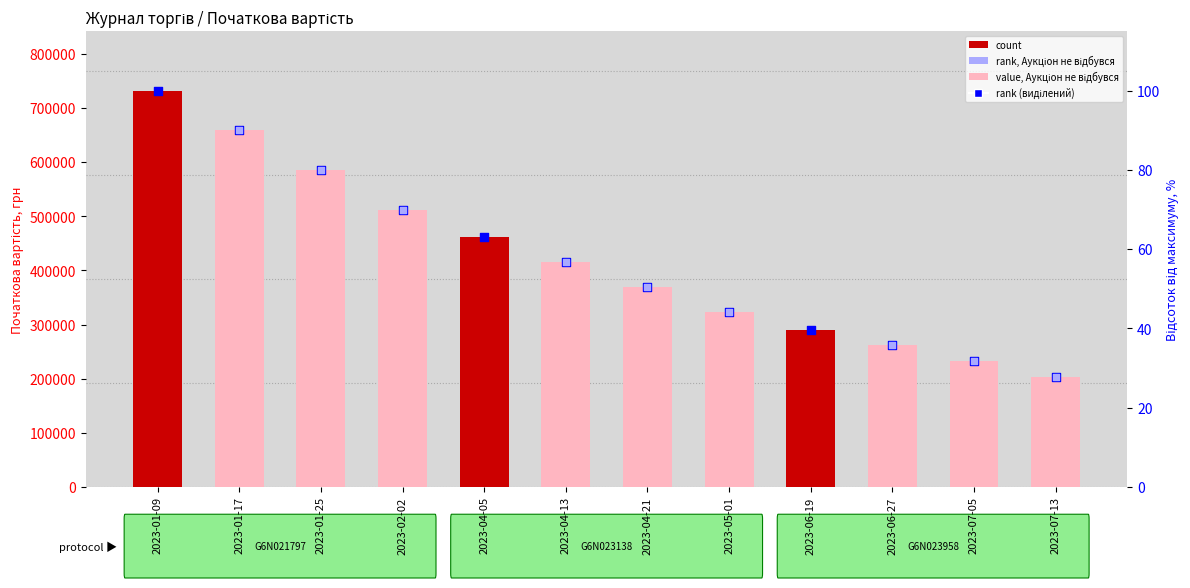

At which category is the sum across all series the highest?

2023-01-09